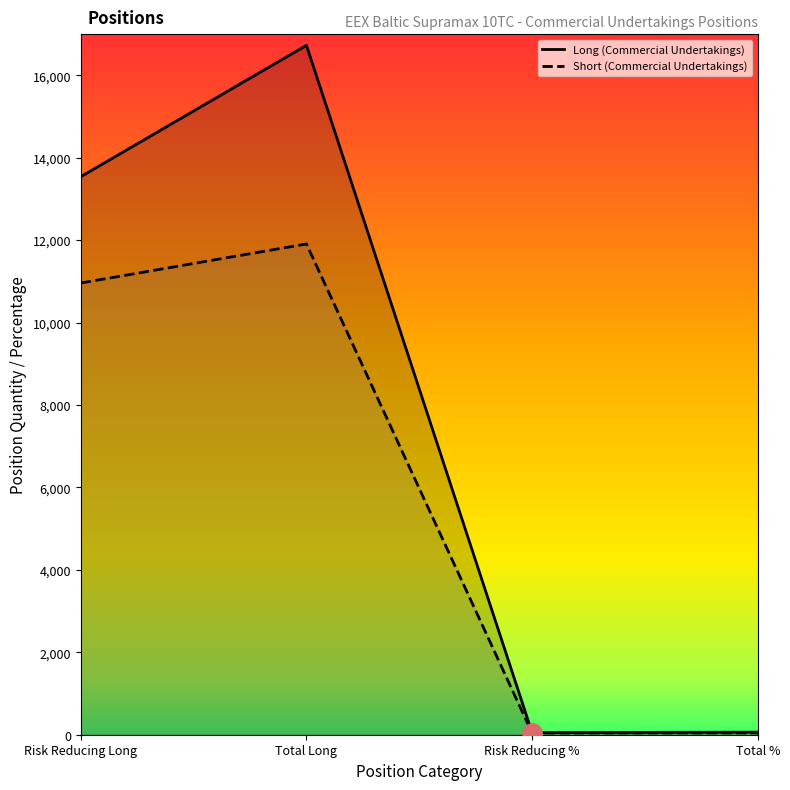

How many categories are shown in the chart?

4